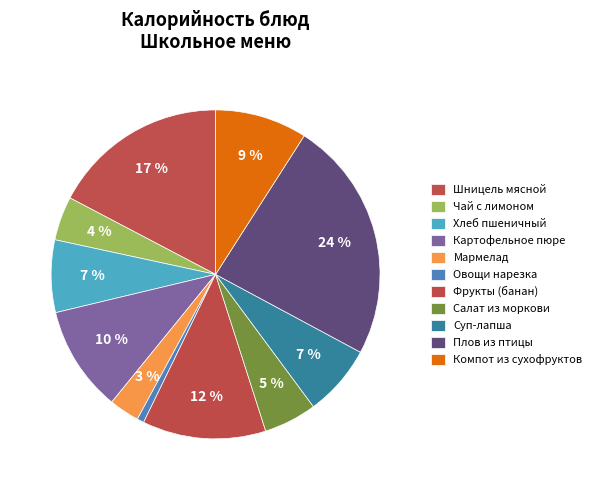

How many slices are in this pie chart?

11